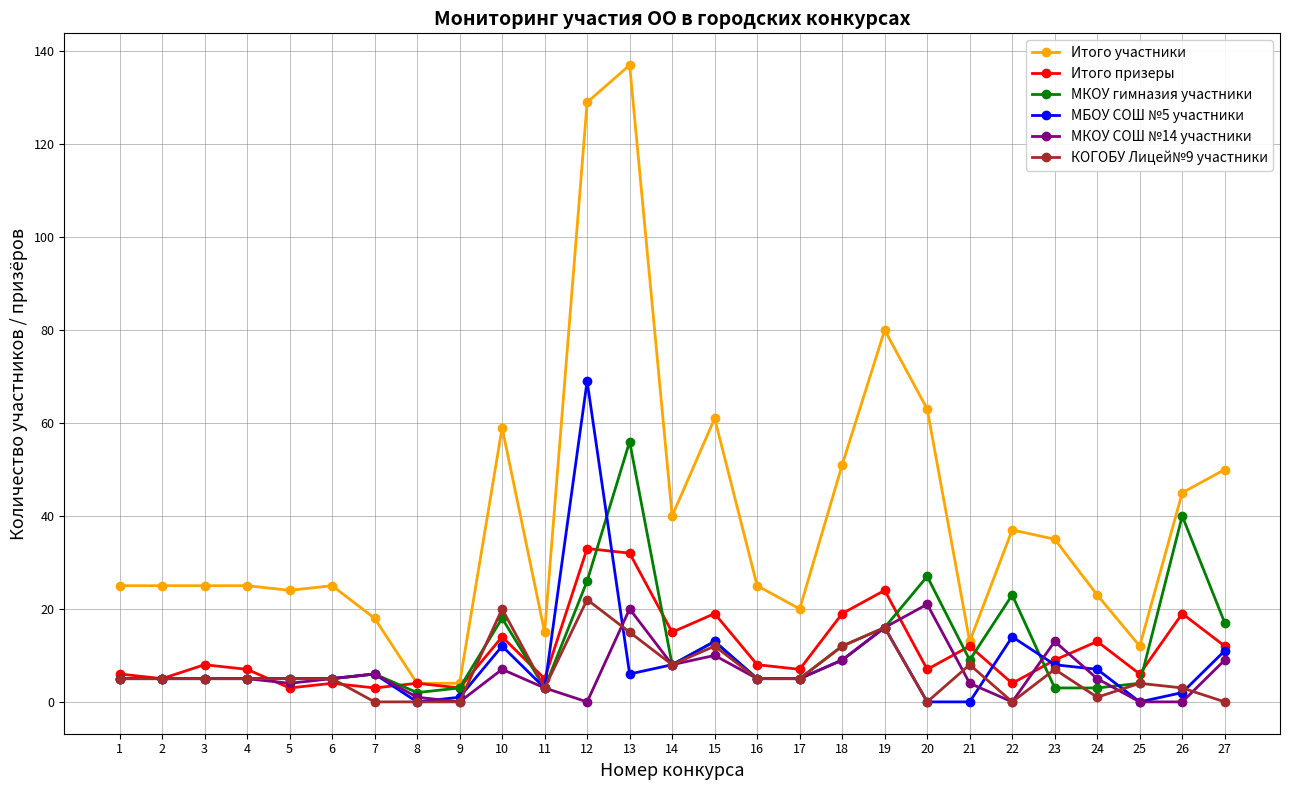

True or false: Итого призеры has more than 0 points higher than both neighbors.

True